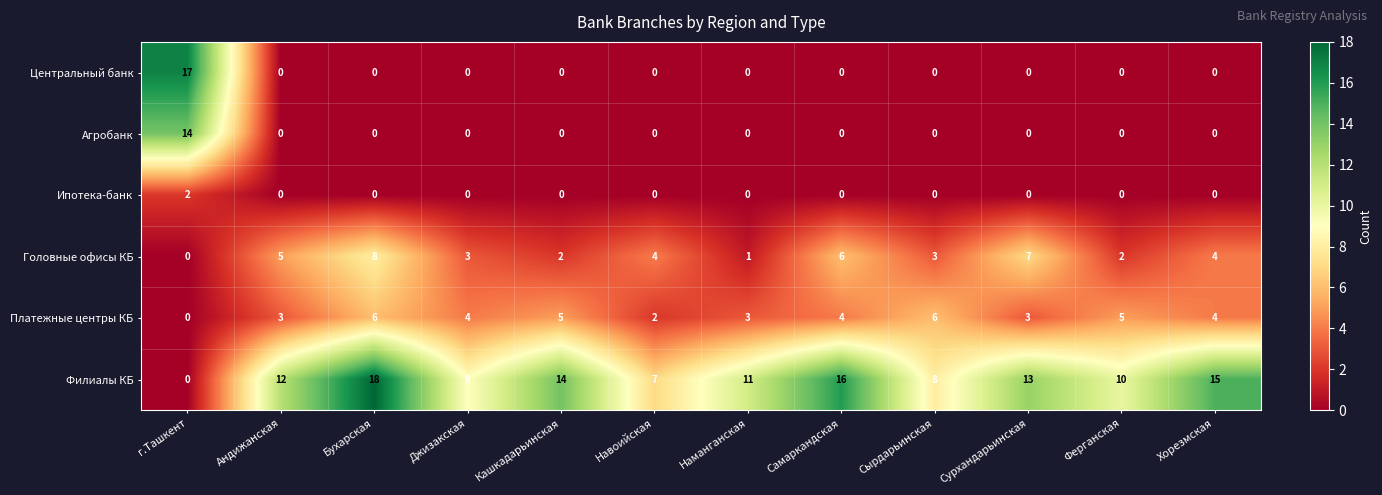

Rank the series by their maximum value, from highest to lowest.

Филиалы КБ, Центральный банк, Агробанк, Головные офисы КБ, Платежные центры КБ, Ипотека-банк